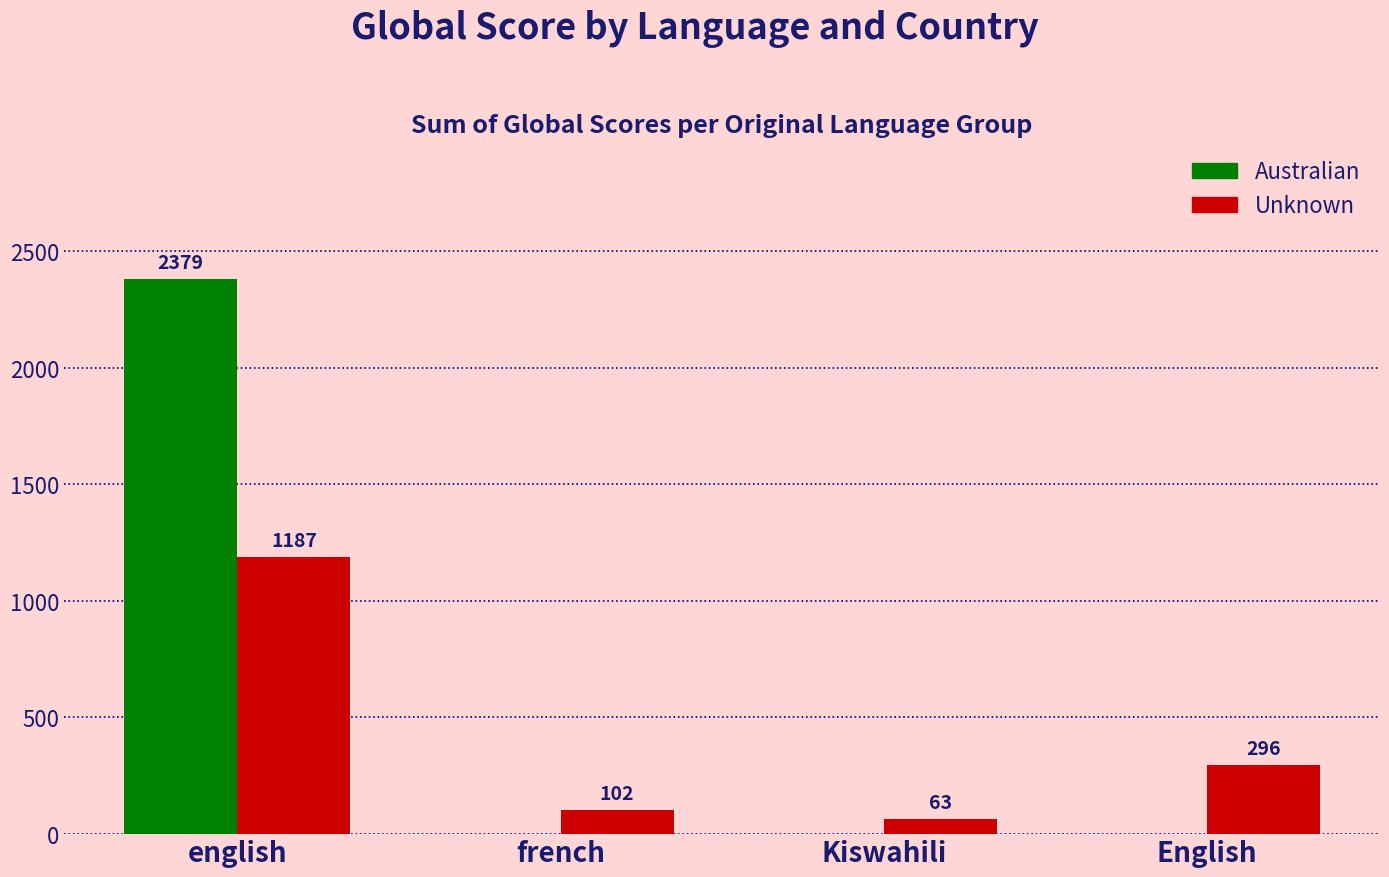

Which series changed the most between Kiswahili and English?

Unknown